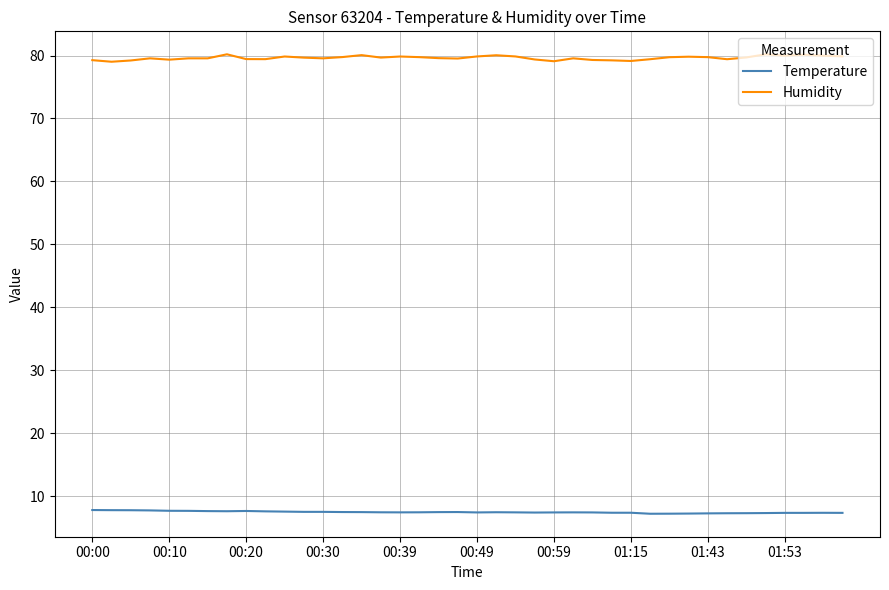

Which series has the largest total across all categories?

Humidity